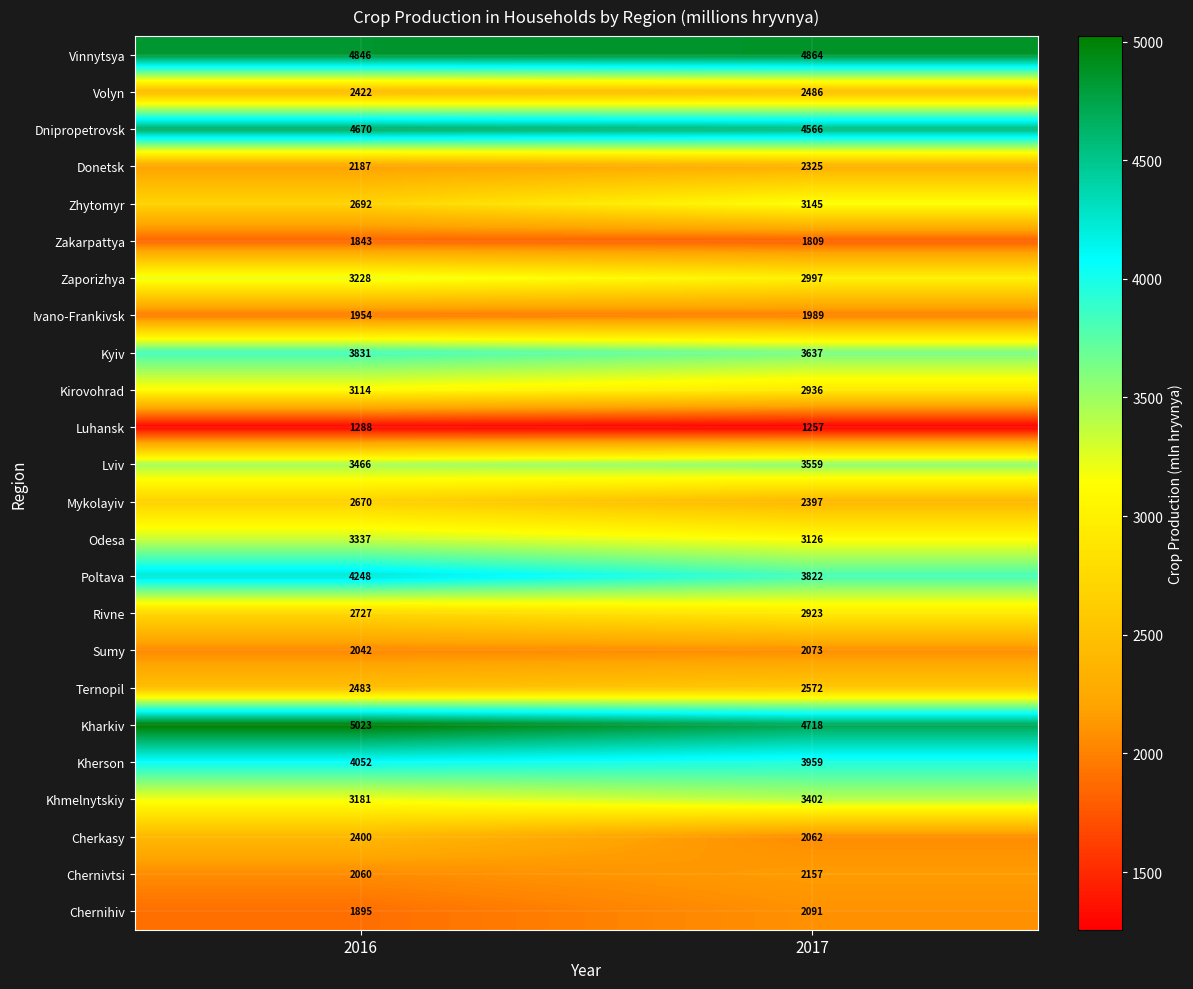

Which category has the highest value in the Ternopil series?

2017